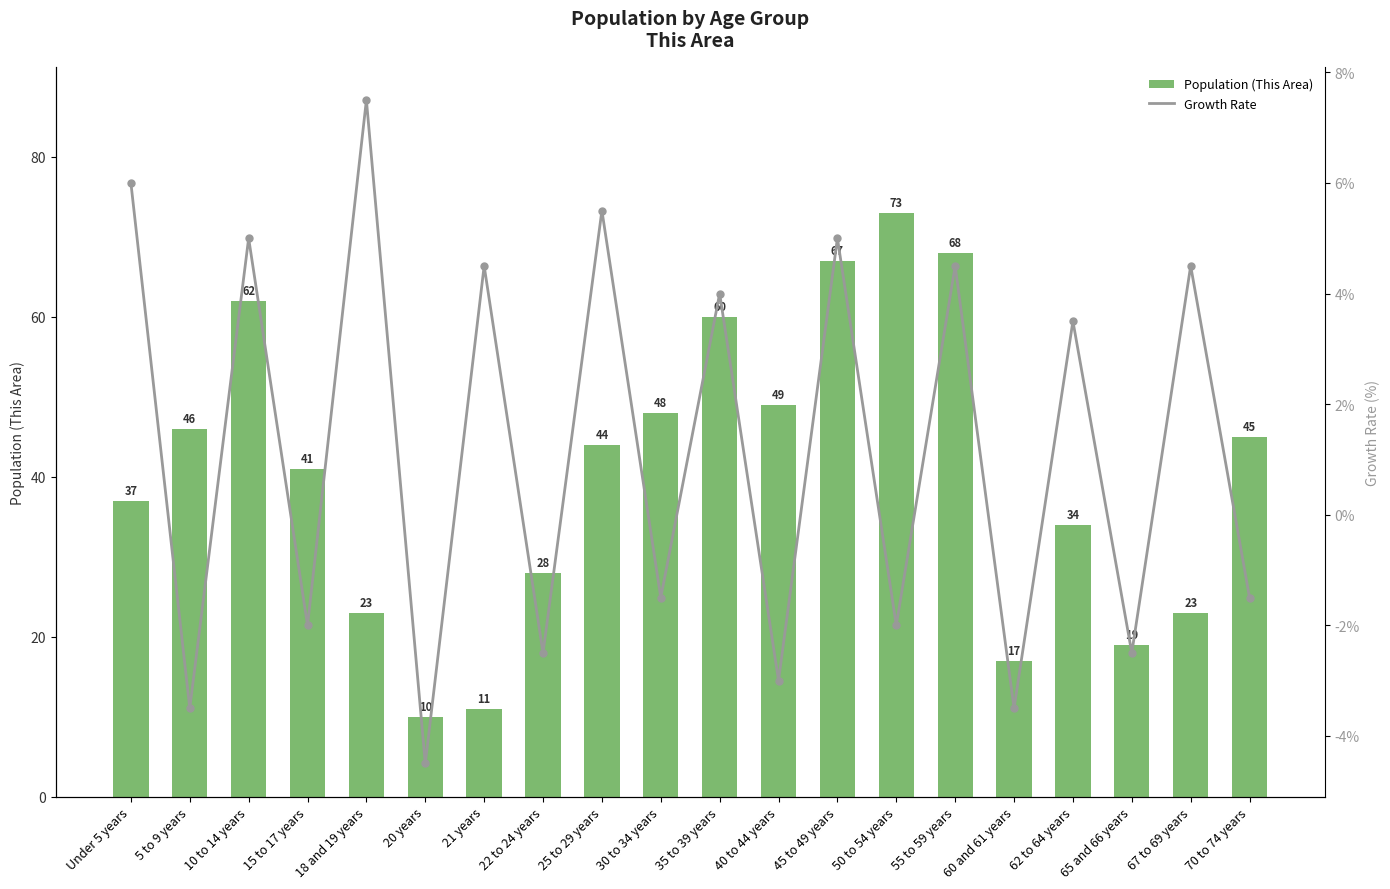

What is the label of the 20th bar from the right?

Under 5 years